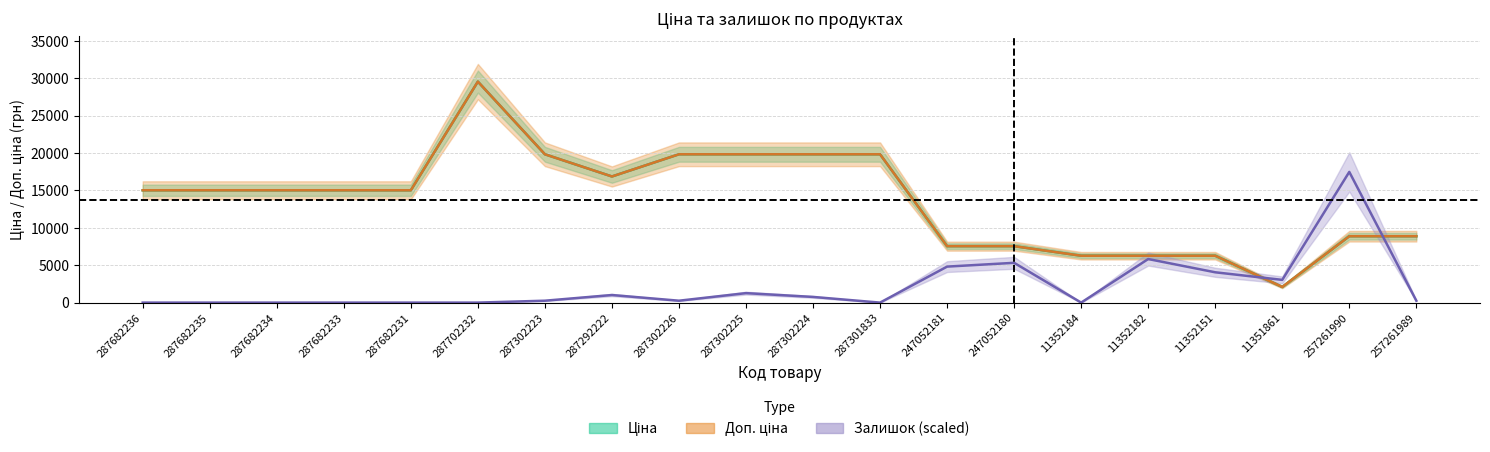

True or false: Доп. ціна and Залишок intersect in this chart.

True